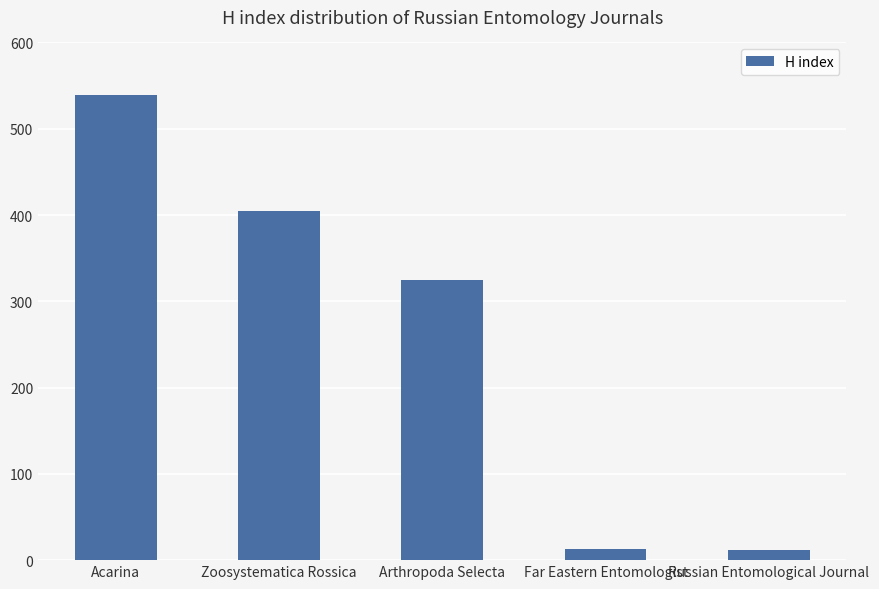

Where is the data nearest to the value 275?

Arthropoda Selecta